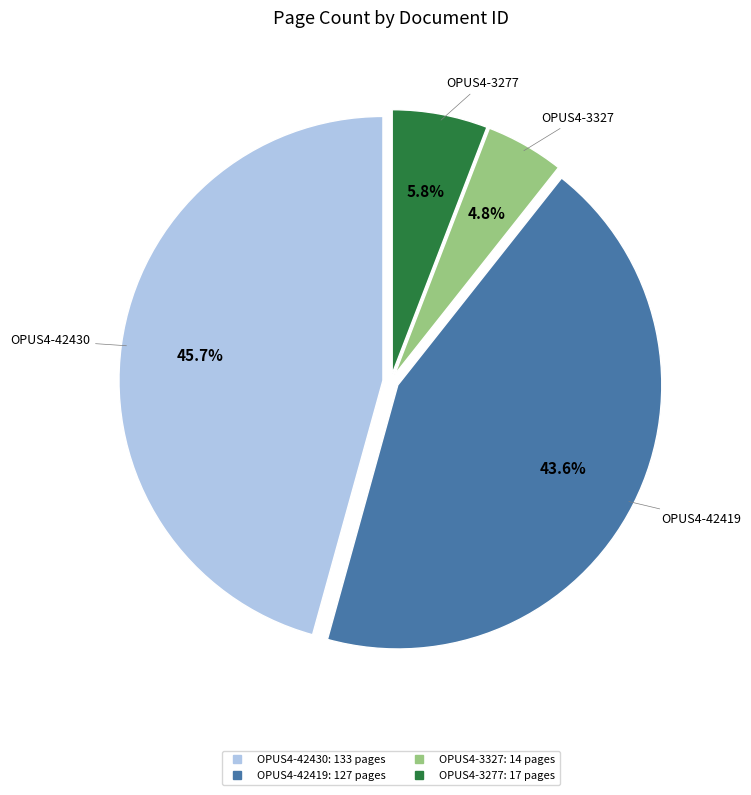

The OPUS4-3327 slice represents 16% of the pie. True or false?

False